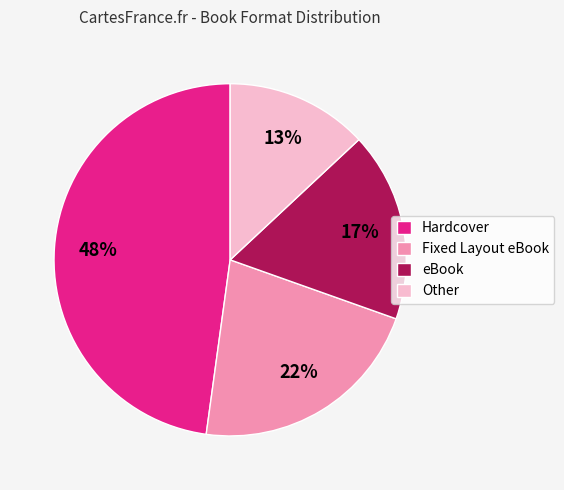

To the nearest percent, what is the average slice percentage?

25%